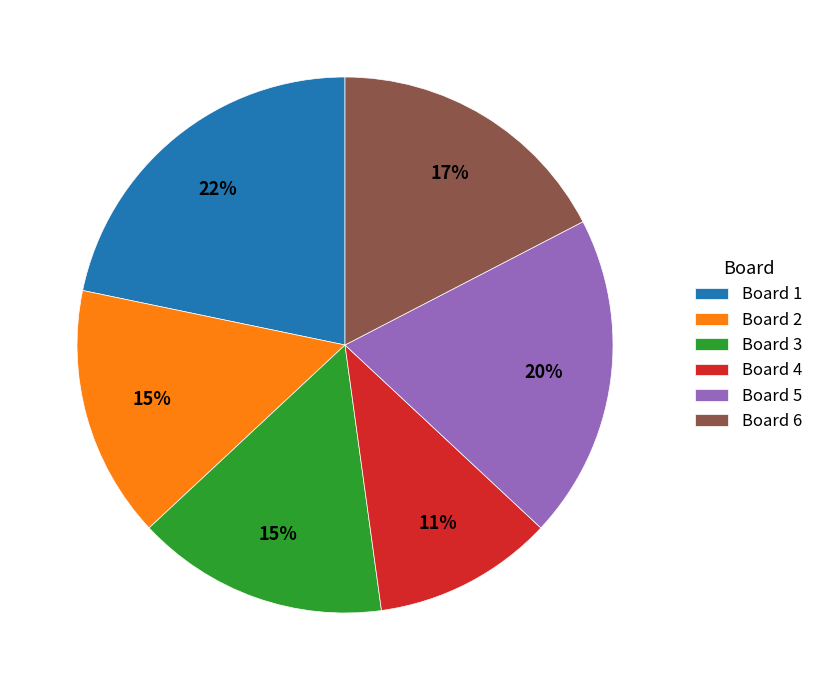

Which slice is the smallest?

Board 4